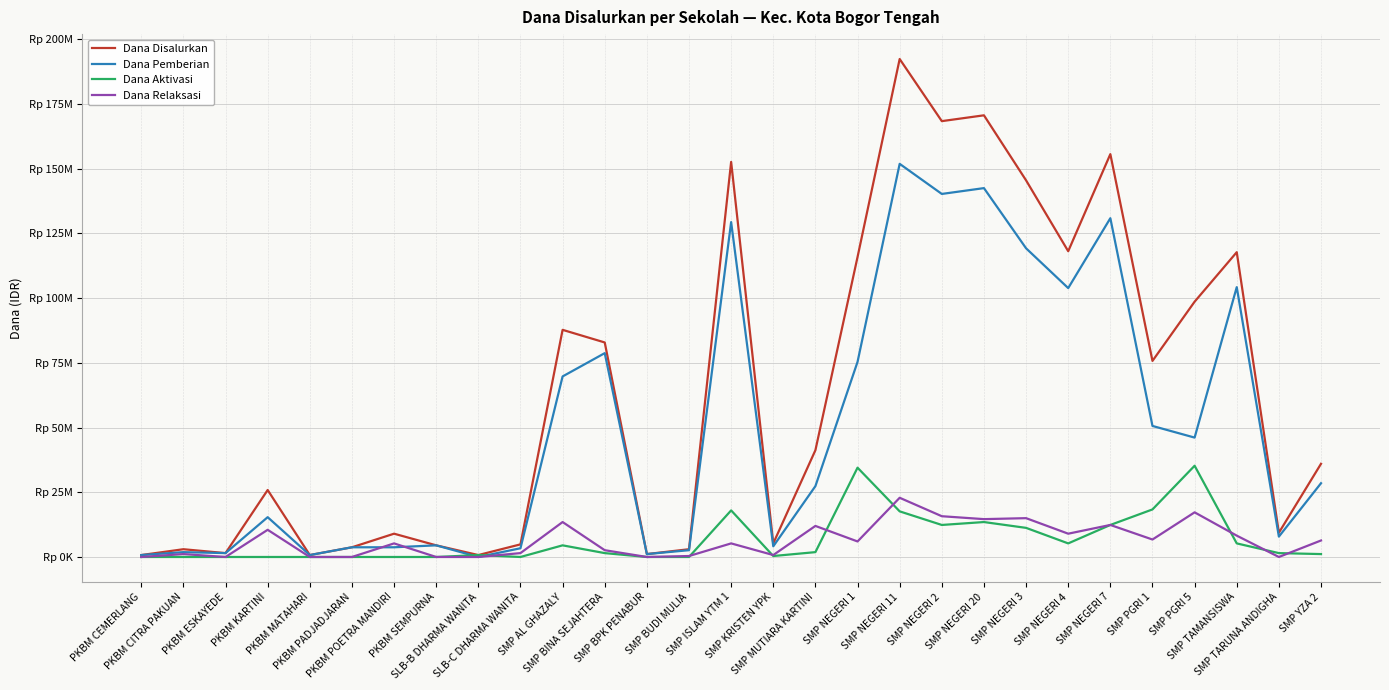

What is the total value across all series at SMP AL GHAZALY?

175500000